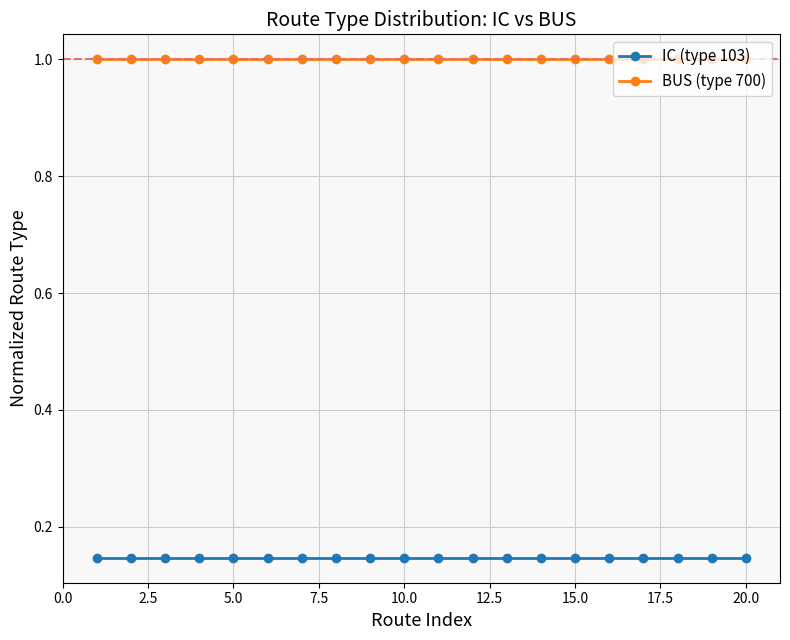

What is the maximum value shown in the chart?

1.0